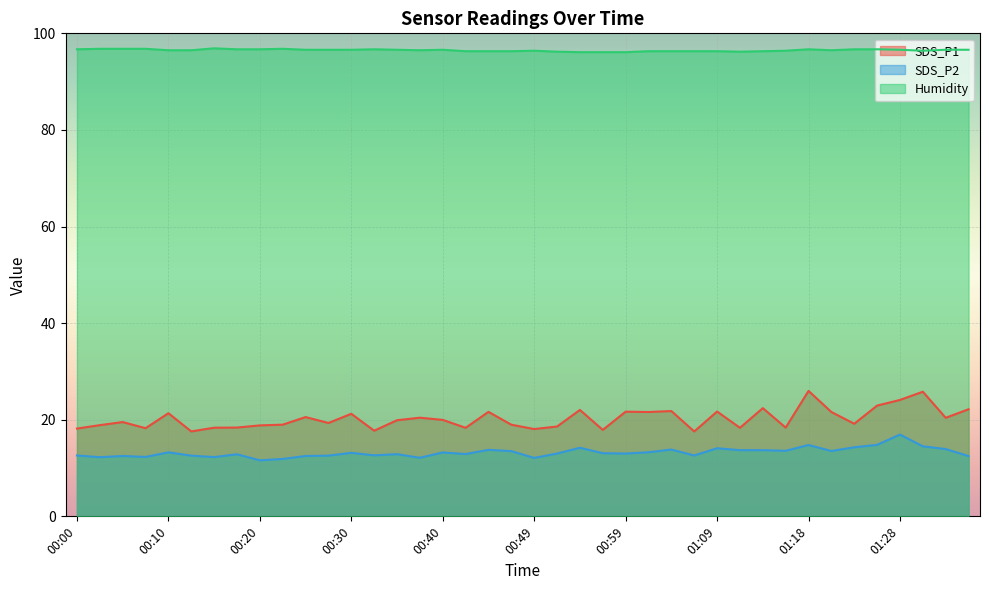

What is the approximate value of SDS_P2 at 01:26?

14.8